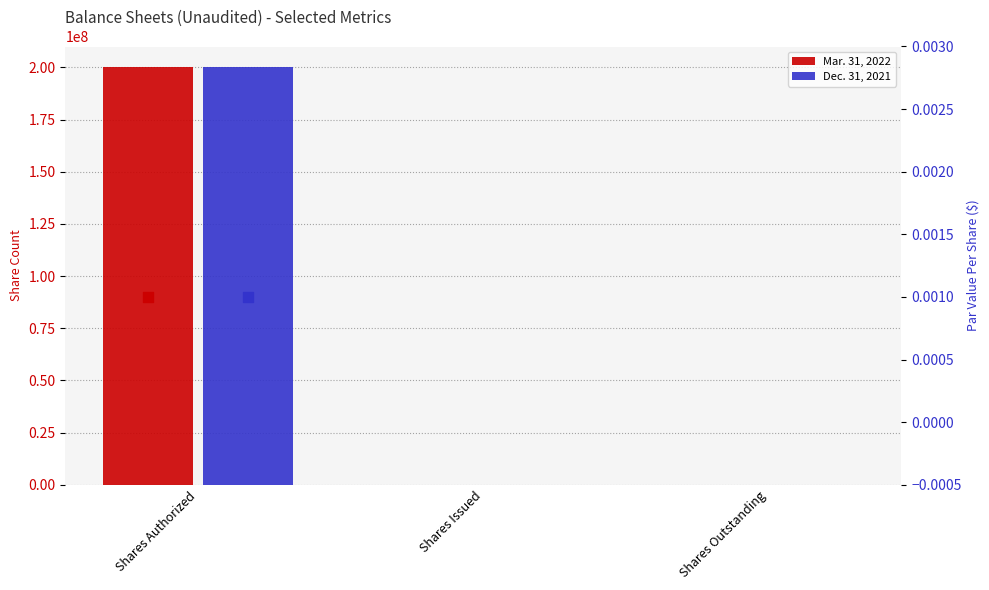

At how many categories does at least one series exceed 103670678?

1